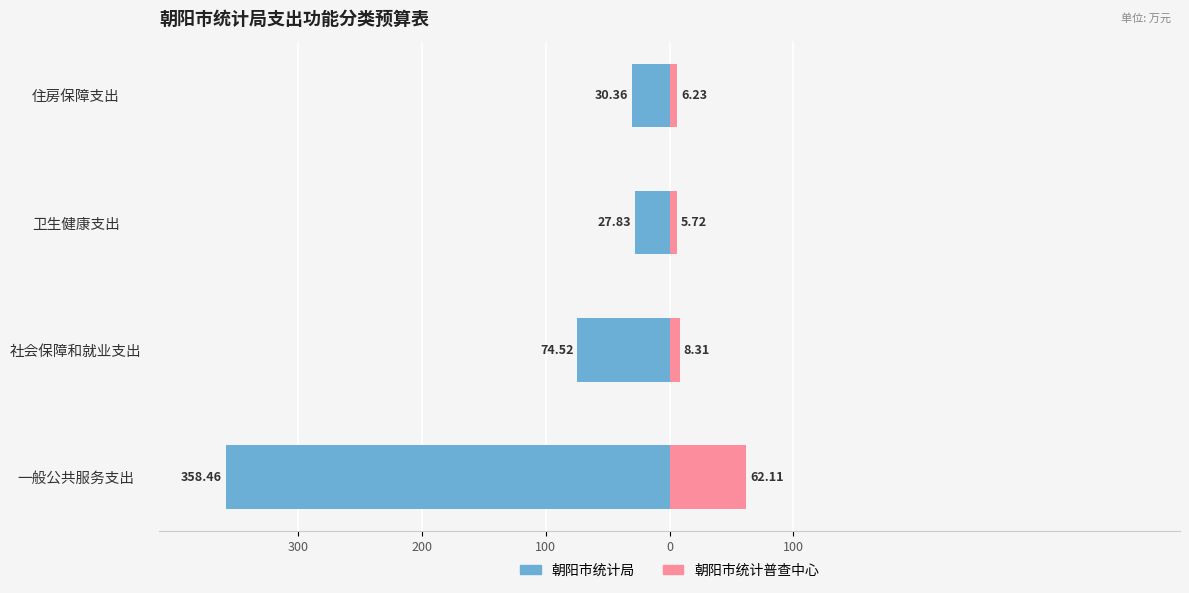

The 朝阳市统计普查中心 series shows 6.2 at 住房保障支出. True or false?

True